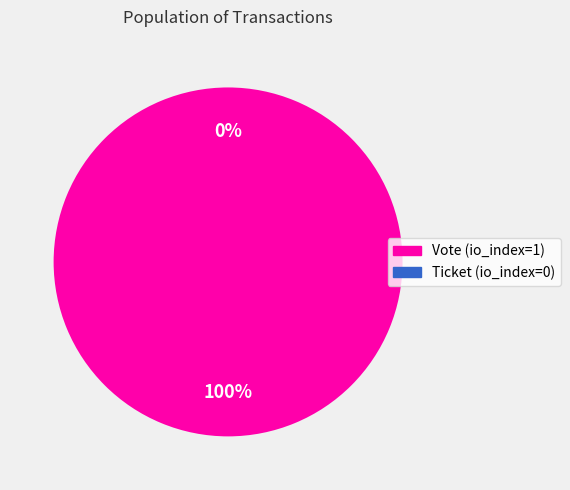

Which category has the smallest portion of the pie?

Ticket (io_index=0)